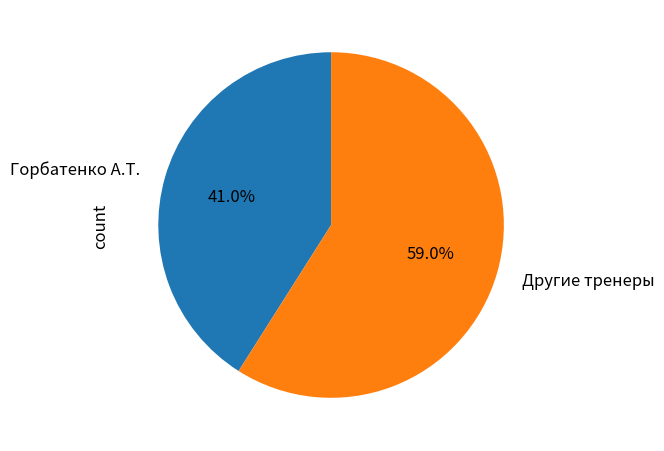

What percentage do Другие тренеры and Горбатенко А.Т. together represent?

100.0%